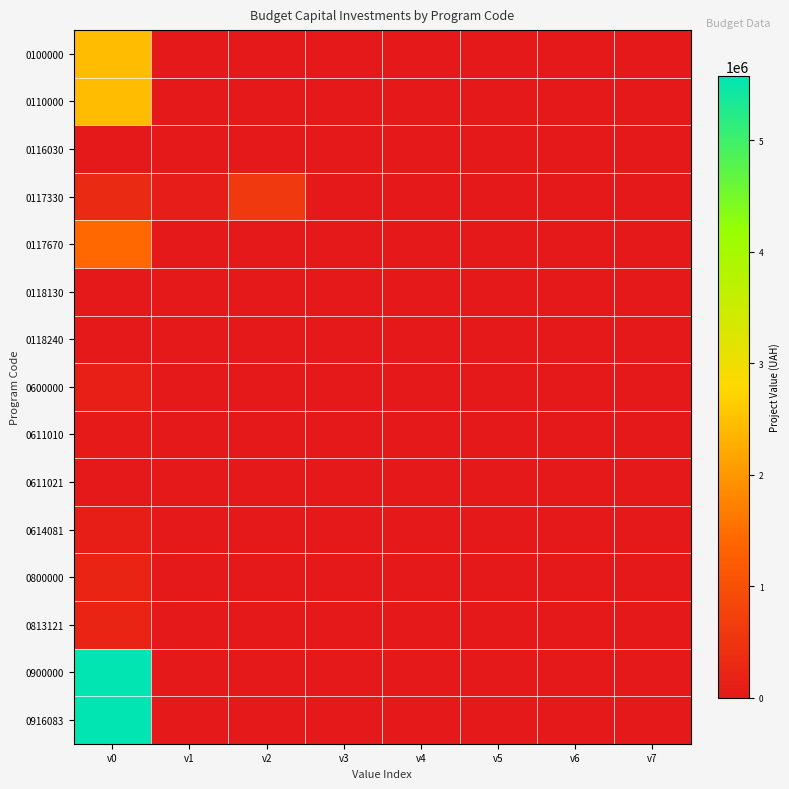

Count the number of categories in the chart.

8